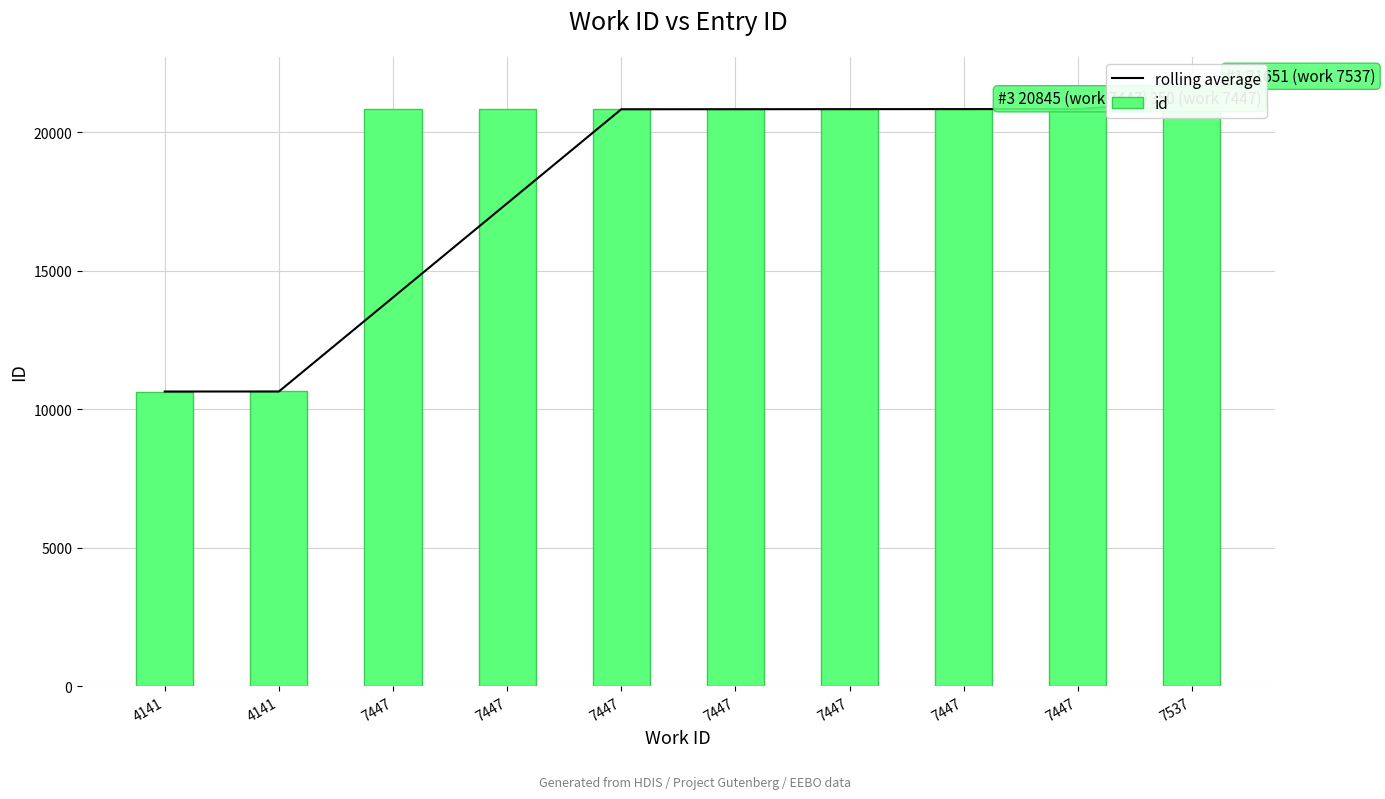

Which series has the largest total across all categories?

id